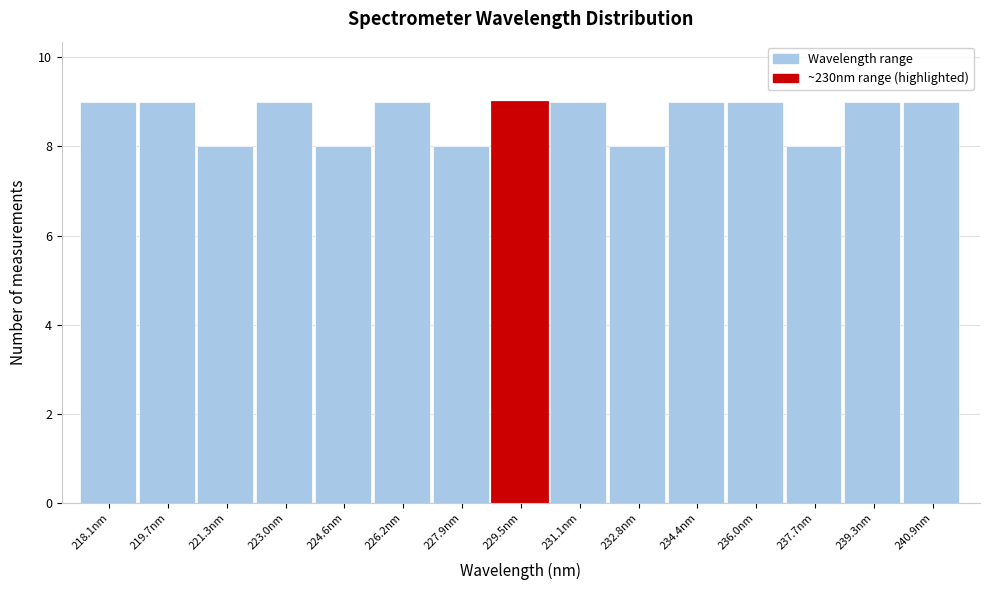

Reading right to left, transcribe all the data shown in this chart.

9	9	8	9	9	8	9	9	8	9	8	9	8	9	9